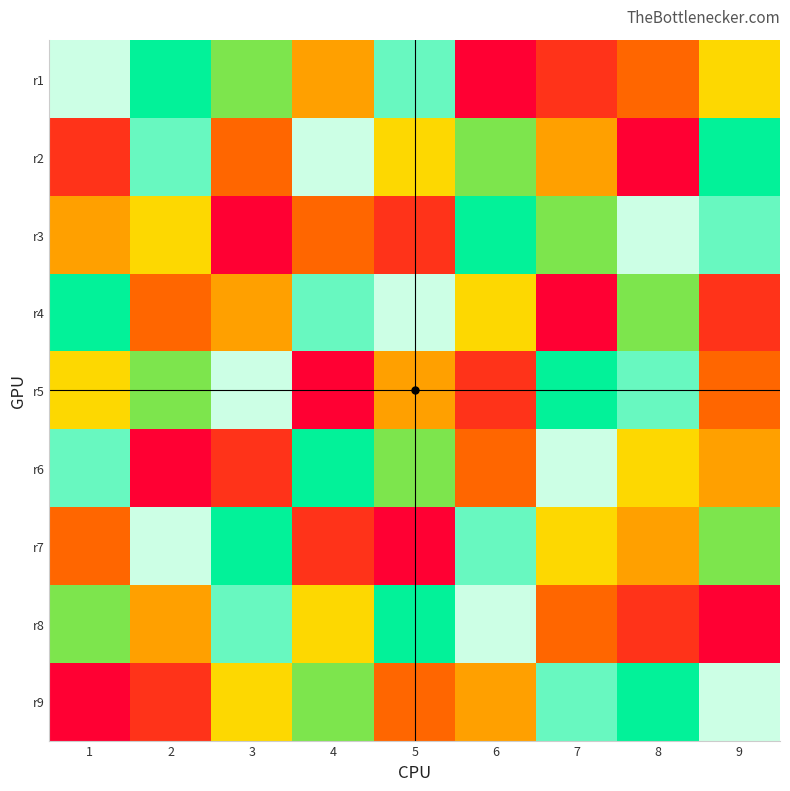

What is the difference between the highest and lowest values at 4?

8